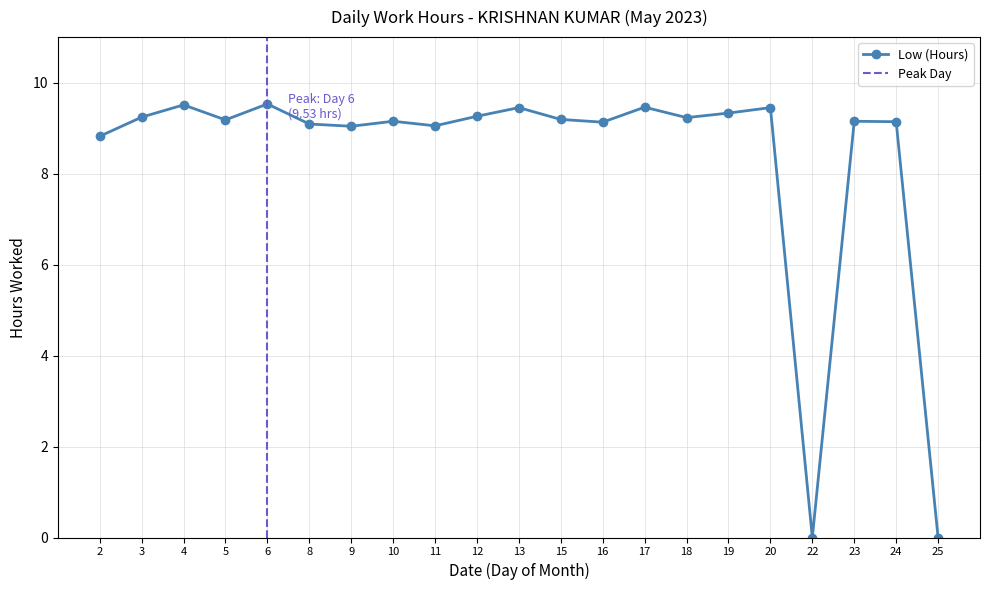

What is the average value?

8.4